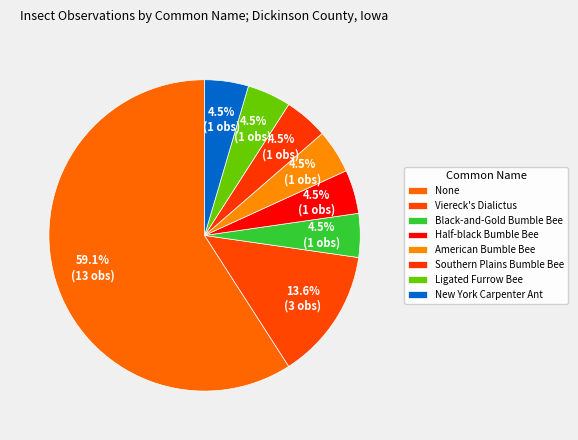

How many slices are in this pie chart?

8